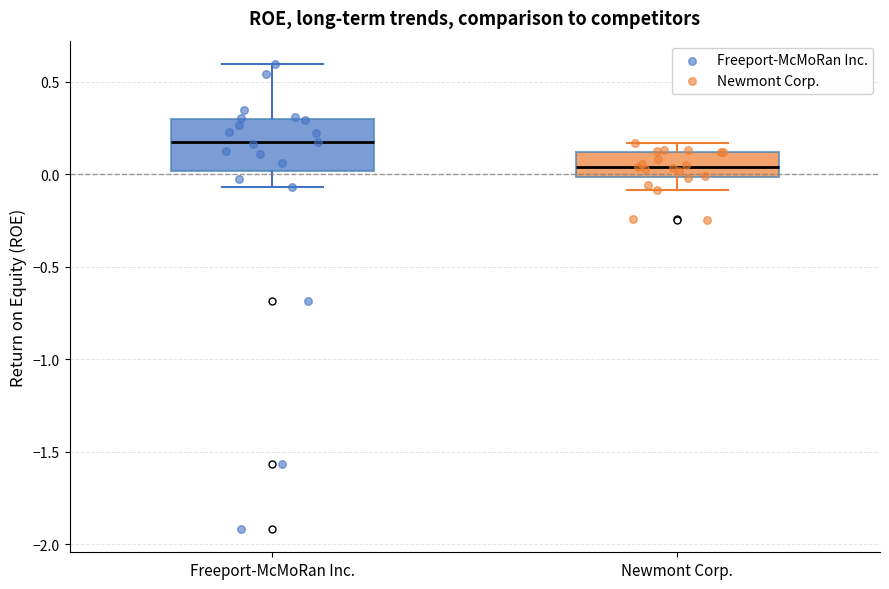

Where does the median line of the box for Newmont Corp. sit on the y-axis? The values are not printed on the chart, so give them approximately, as read against the axis.

0.05